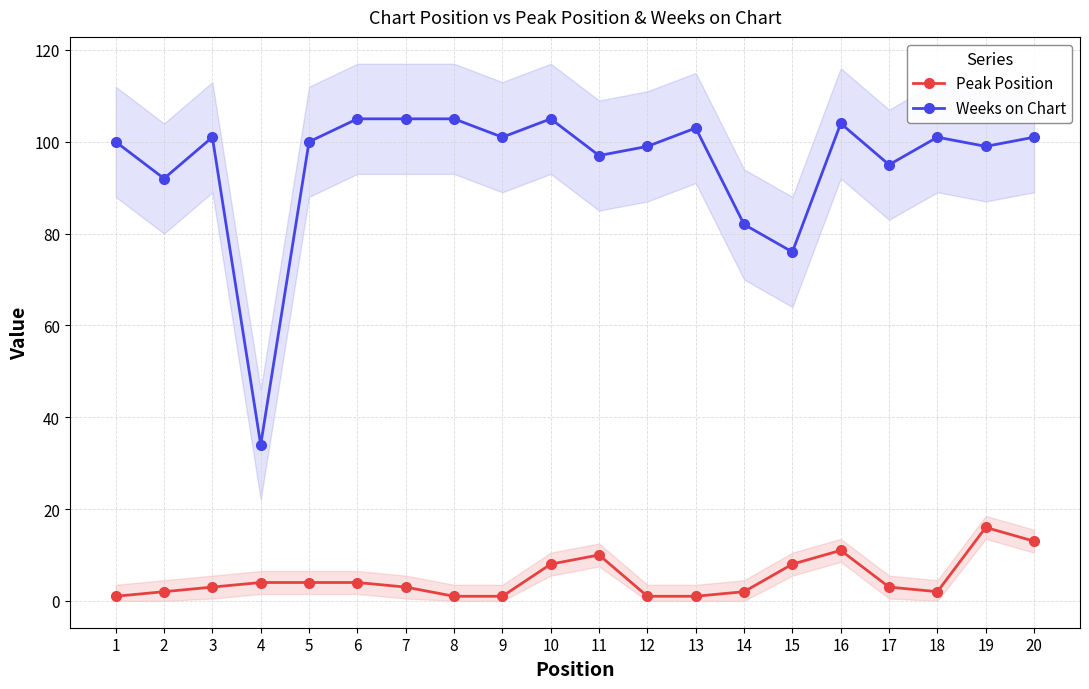

Is the value of Peak Position at 2 greater than the value of Weeks on Chart at 20?

No